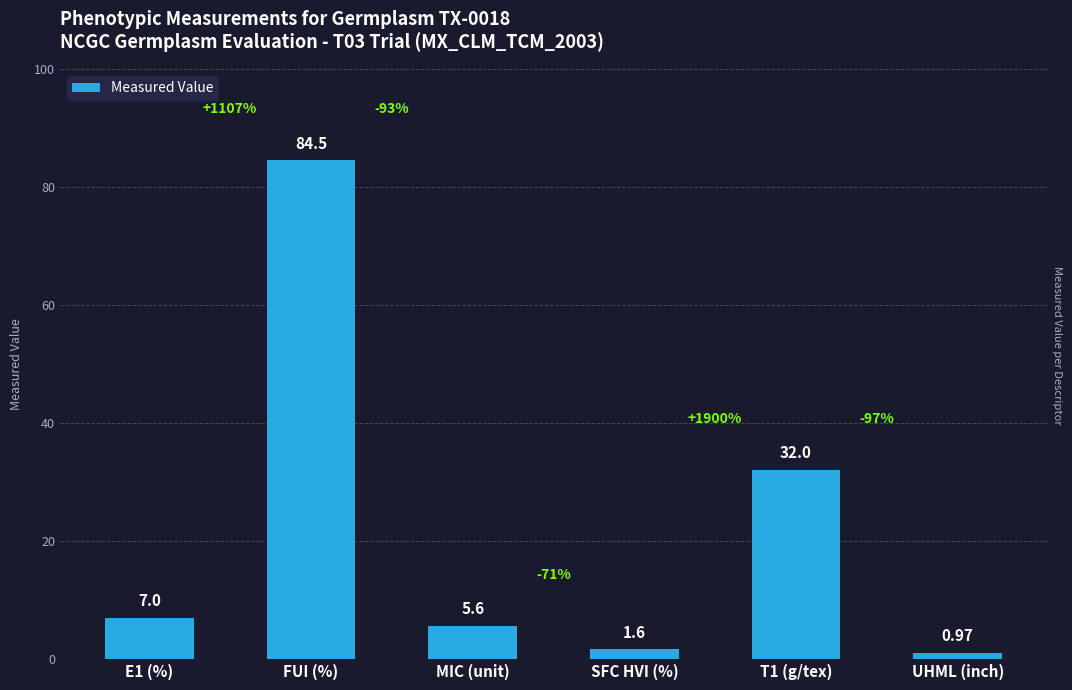

What is the maximum value shown in the chart?

84.5